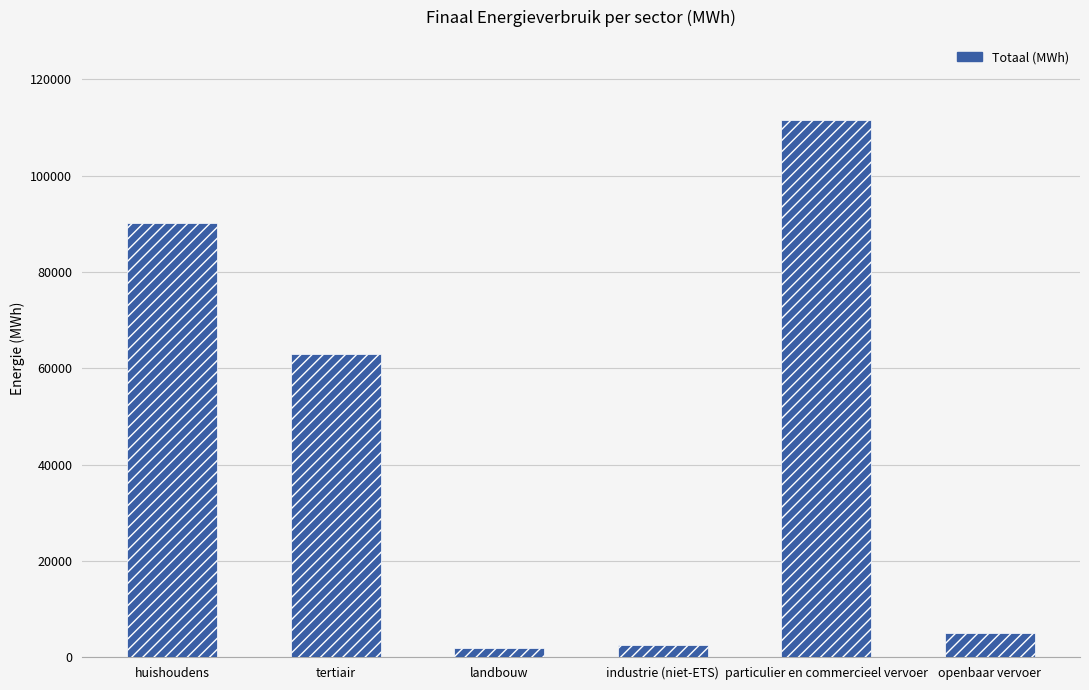

What is the value of the 6th bar from the left?

5094.7